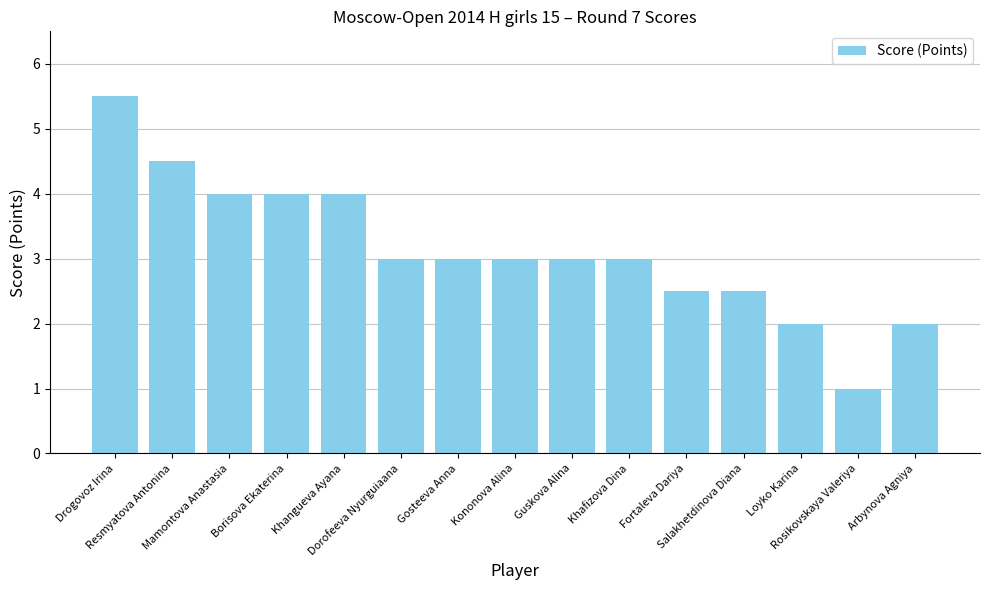

The value at Resmyatova Antonina is 4.5. True or false?

True